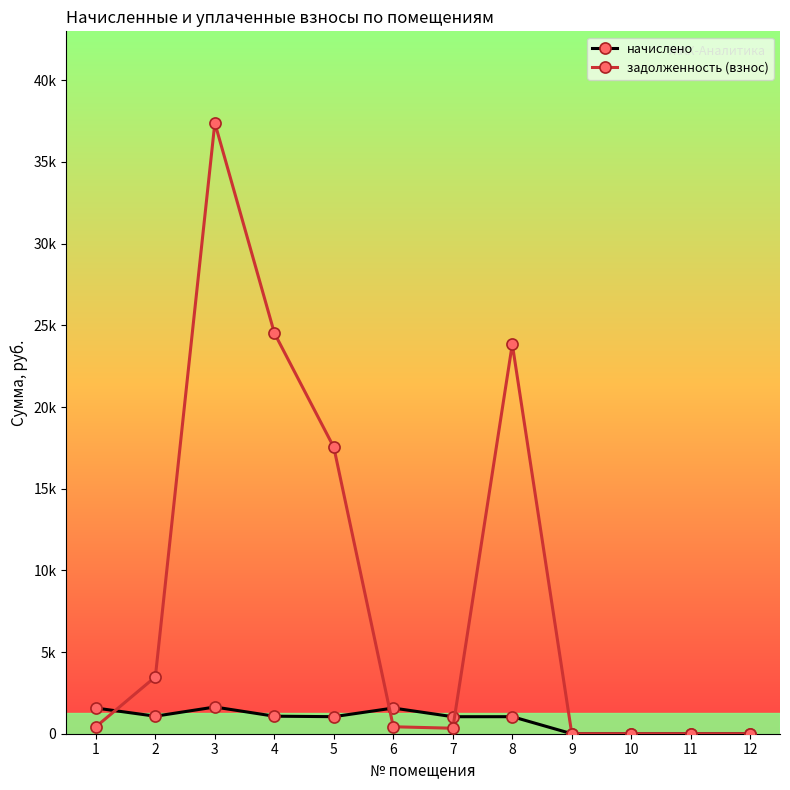

Rank the series at 2 from highest to lowest value.

задолженность (взнос), начислено